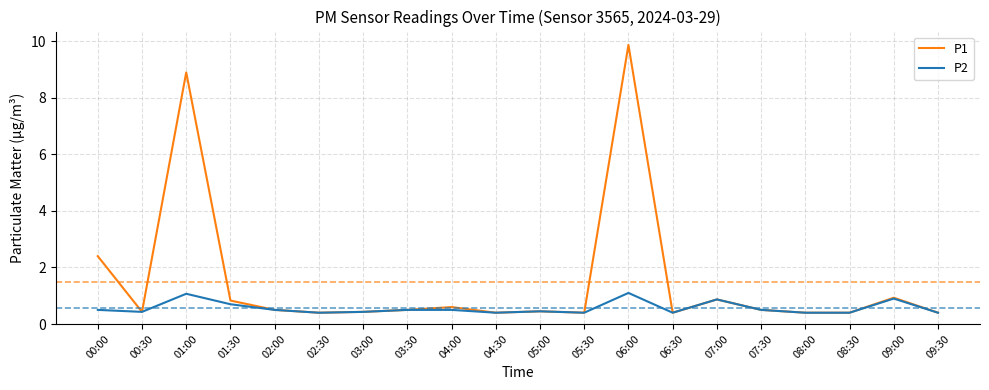

At which category is the sum across all series the highest?

06:00